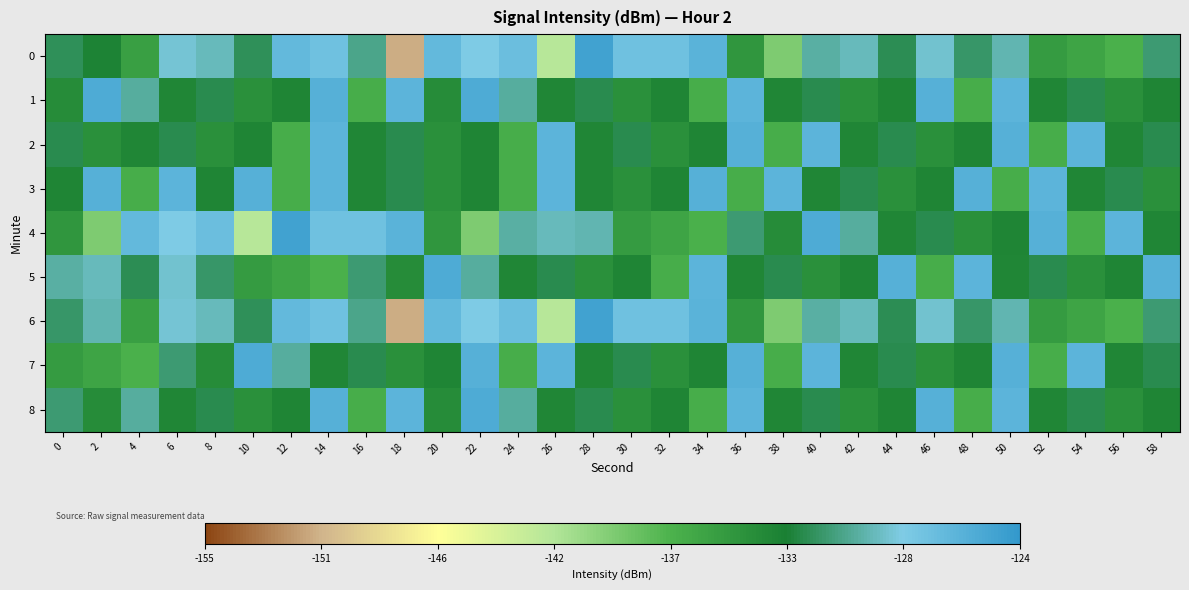

Reading left to right, what are all the values shown in this chart?

0: 0=-132.0	2=-133.3	4=-135.7	6=-128.9	8=-129.6	10=-131.9	12=-126.9	14=-127.5	16=-130.7	18=-150.8	20=-126.9	22=-128.4	24=-127.3	26=-141.9	28=-125.0	30=-127.6	32=-127.6	34=-126.3	36=-134.8	38=-139.5	40=-130.1	42=-129.5	44=-132.0	46=-129.1	48=-131.6	50=-129.8	52=-135.3	54=-136.0	56=-137.1	58=-131.3
1: 0=-134.0	2=-125.7	4=-130.3	6=-133.5	8=-132.2	10=-134.4	12=-133.4	14=-126.2	16=-136.9	18=-126.5	20=-134.0	22=-125.7	24=-130.3	26=-133.5	28=-132.2	30=-134.4	32=-133.4	34=-136.9	36=-126.5	38=-133.5	40=-132.2	42=-134.4	44=-133.4	46=-126.2	48=-136.9	50=-126.5	52=-133.5	54=-132.2	56=-134.4	58=-133.4
2: 0=-132.2	2=-134.4	4=-133.5	6=-132.2	8=-134.4	10=-133.4	12=-136.9	14=-126.5	16=-133.5	18=-132.2	20=-134.4	22=-133.4	24=-136.9	26=-126.5	28=-133.5	30=-132.2	32=-134.4	34=-133.4	36=-126.2	38=-136.9	40=-126.5	42=-133.5	44=-132.2	46=-134.4	48=-133.4	50=-126.2	52=-136.9	54=-126.5	56=-133.5	58=-132.2
3: 0=-133.4	2=-126.2	4=-136.9	6=-126.5	8=-133.4	10=-126.2	12=-136.9	14=-126.5	16=-133.5	18=-132.2	20=-134.4	22=-133.4	24=-136.9	26=-126.5	28=-133.5	30=-134.4	32=-133.4	34=-126.2	36=-136.9	38=-126.5	40=-133.5	42=-132.2	44=-134.4	46=-133.4	48=-126.2	50=-136.9	52=-126.5	54=-133.5	56=-132.2	58=-134.4
4: 0=-134.8	2=-139.5	4=-126.9	6=-128.4	8=-127.3	10=-141.9	12=-125.0	14=-127.6	16=-127.6	18=-126.3	20=-134.8	22=-139.5	24=-130.1	26=-129.5	28=-129.8	30=-135.3	32=-136.0	34=-137.1	36=-131.3	38=-134.0	40=-125.7	42=-130.3	44=-133.5	46=-132.2	48=-134.4	50=-133.4	52=-126.2	54=-136.9	56=-126.5	58=-133.5
5: 0=-130.1	2=-129.5	4=-132.0	6=-129.1	8=-131.6	10=-135.3	12=-136.0	14=-137.1	16=-131.3	18=-134.0	20=-125.7	22=-130.3	24=-133.5	26=-132.2	28=-134.4	30=-133.4	32=-136.9	34=-126.5	36=-133.5	38=-132.2	40=-134.4	42=-133.4	44=-126.2	46=-136.9	48=-126.5	50=-133.5	52=-132.2	54=-134.4	56=-133.4	58=-126.2
6: 0=-131.6	2=-129.8	4=-135.7	6=-128.9	8=-129.6	10=-131.9	12=-126.9	14=-127.5	16=-130.7	18=-150.8	20=-126.9	22=-128.4	24=-127.3	26=-141.9	28=-125.0	30=-127.6	32=-127.6	34=-126.3	36=-134.8	38=-139.5	40=-130.1	42=-129.5	44=-132.0	46=-129.1	48=-131.6	50=-129.8	52=-135.3	54=-136.0	56=-137.1	58=-131.3
7: 0=-135.3	2=-136.0	4=-137.1	6=-131.3	8=-134.0	10=-125.7	12=-130.3	14=-133.5	16=-132.2	18=-134.4	20=-133.4	22=-126.2	24=-136.9	26=-126.5	28=-133.5	30=-132.2	32=-134.4	34=-133.4	36=-126.2	38=-136.9	40=-126.5	42=-133.5	44=-132.2	46=-134.4	48=-133.4	50=-126.2	52=-136.9	54=-126.5	56=-133.5	58=-132.2
8: 0=-131.3	2=-134.0	4=-130.3	6=-133.5	8=-132.2	10=-134.4	12=-133.4	14=-126.2	16=-136.9	18=-126.5	20=-134.0	22=-125.7	24=-130.3	26=-133.5	28=-132.2	30=-134.4	32=-133.4	34=-136.9	36=-126.5	38=-133.5	40=-132.2	42=-134.4	44=-133.4	46=-126.2	48=-136.9	50=-126.5	52=-133.5	54=-132.2	56=-134.4	58=-133.4